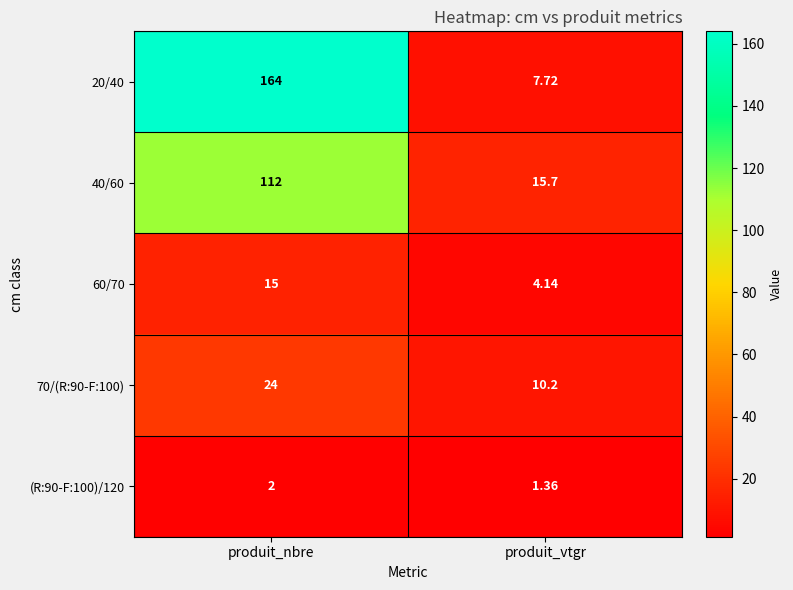

At which category does the chart reach its minimum across all series?

produit_vtgr